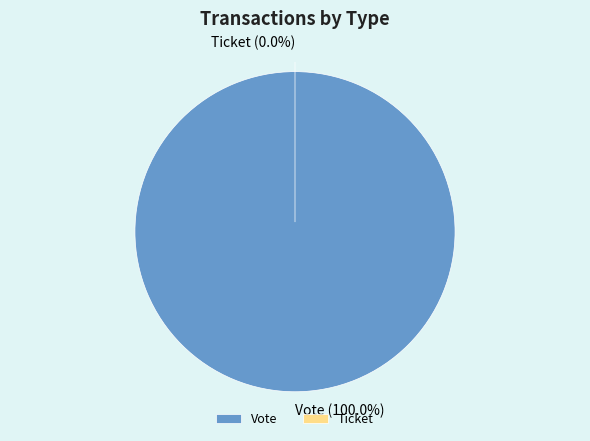

Combined, what portion of the pie is Vote and Ticket?

100.0%